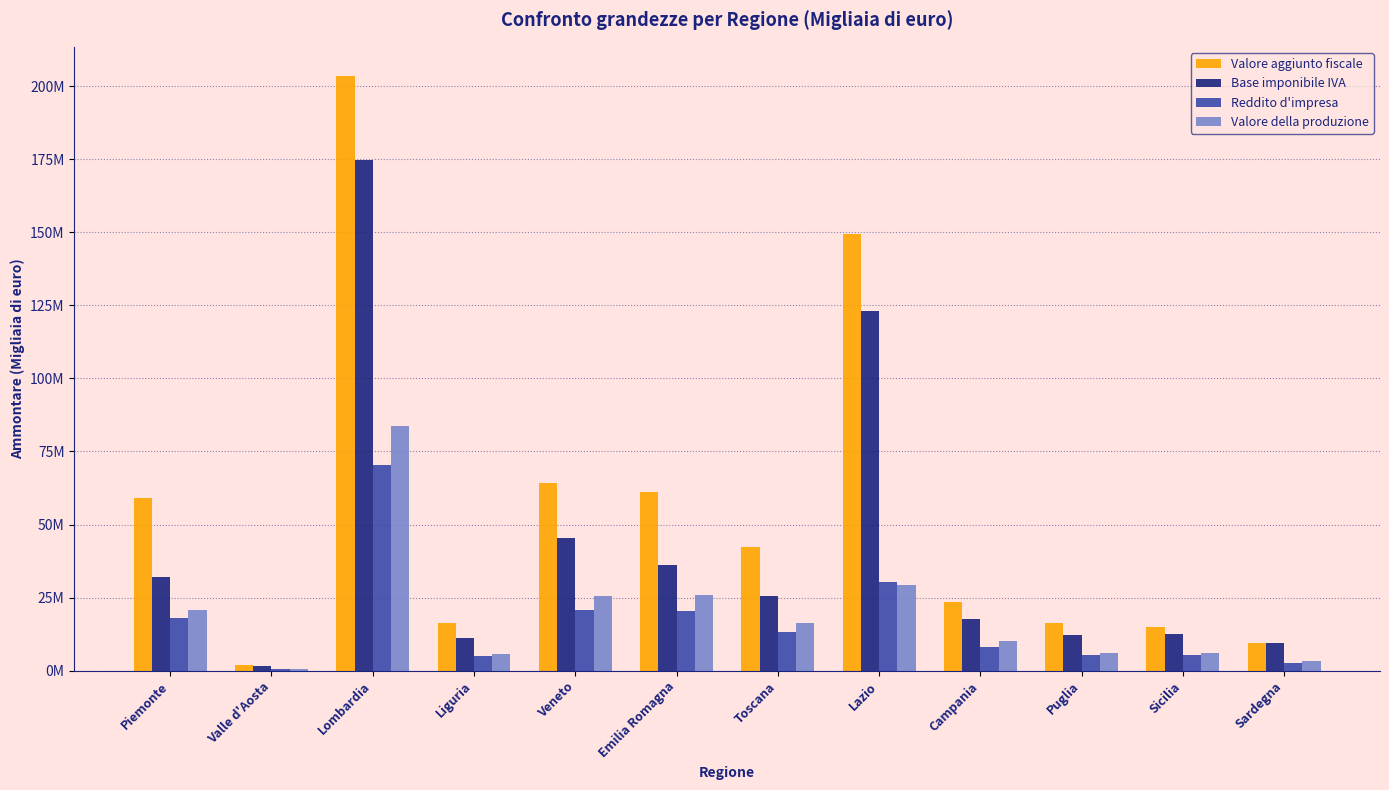

Which series has the largest total across all categories?

Valore aggiunto fiscale